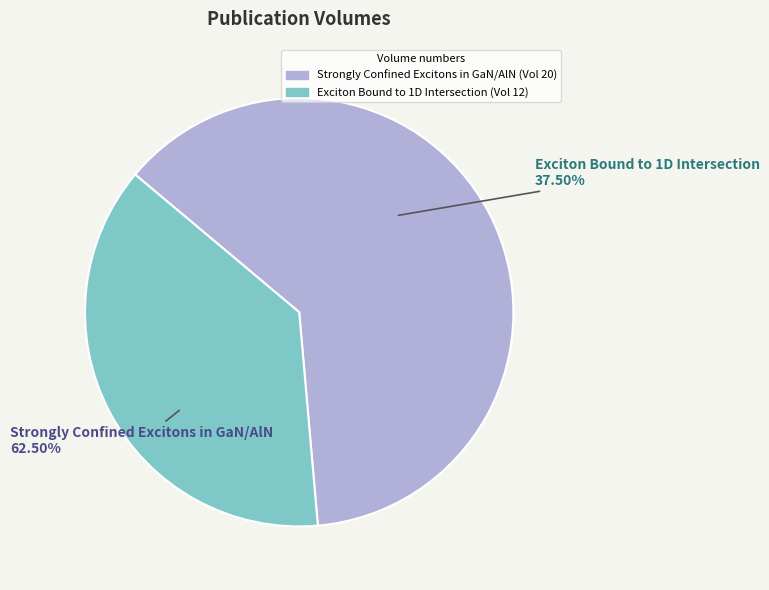

To the nearest percent, what is the difference between the largest and smallest slice percentages?

25%